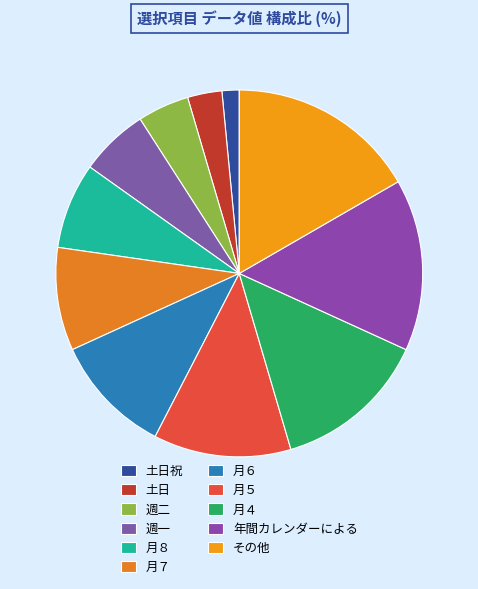

What percentage is NOT represented by 週一?

93.9%